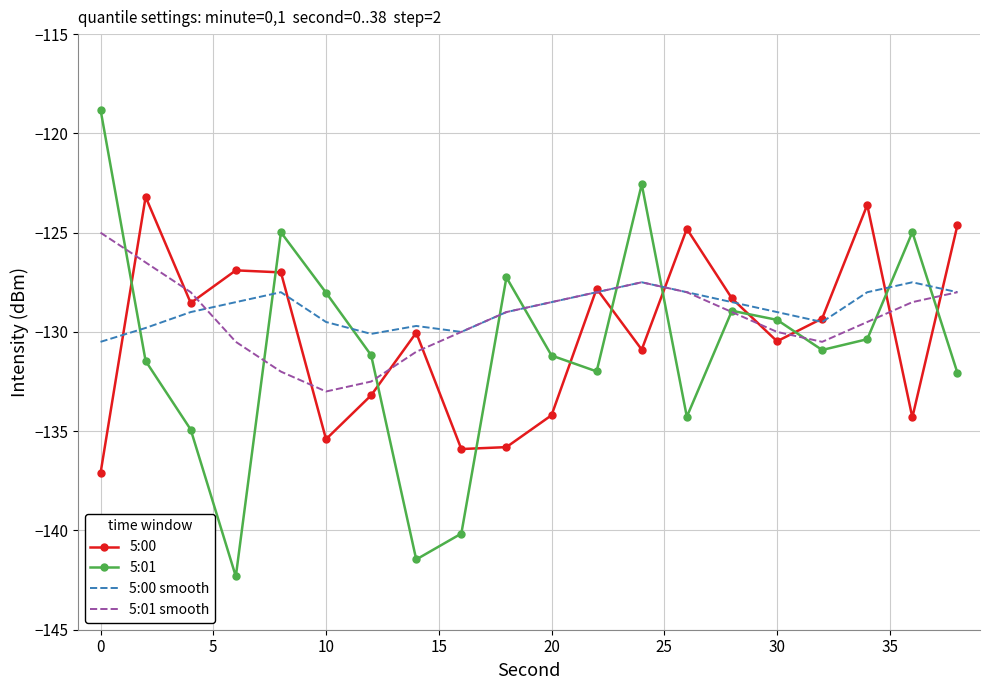

Rank the series by their maximum value, from highest to lowest.

5:01, 5:00, 5:01 smooth, 5:00 smooth